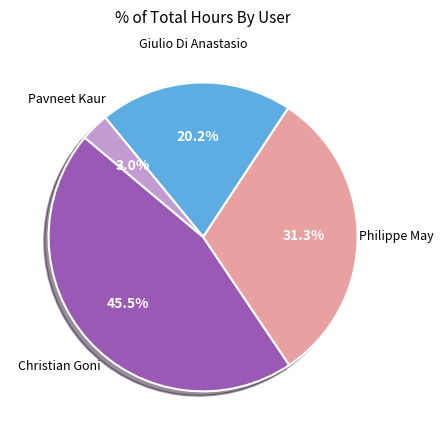

Does any single category account for the majority?

No